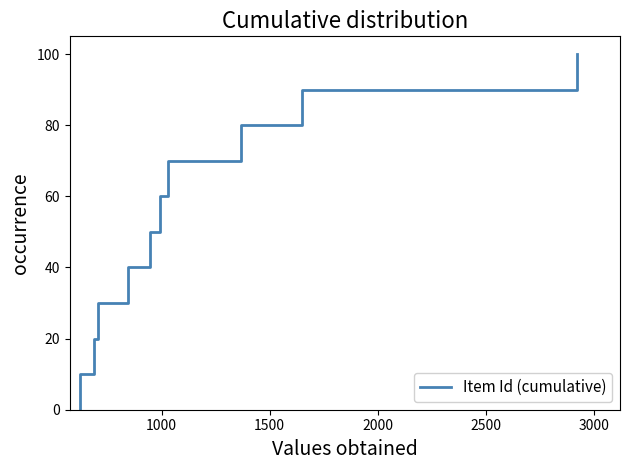

Is this an area chart (filled region under the line)?

No